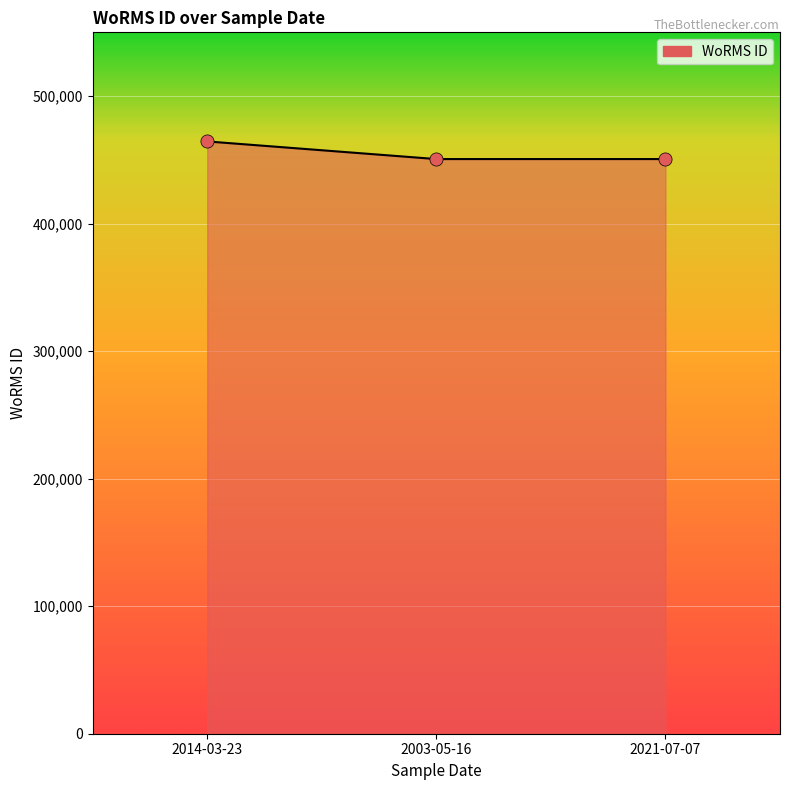

What is the ratio of the value at 2021-07-07 to the value at 2003-05-16?

1.0